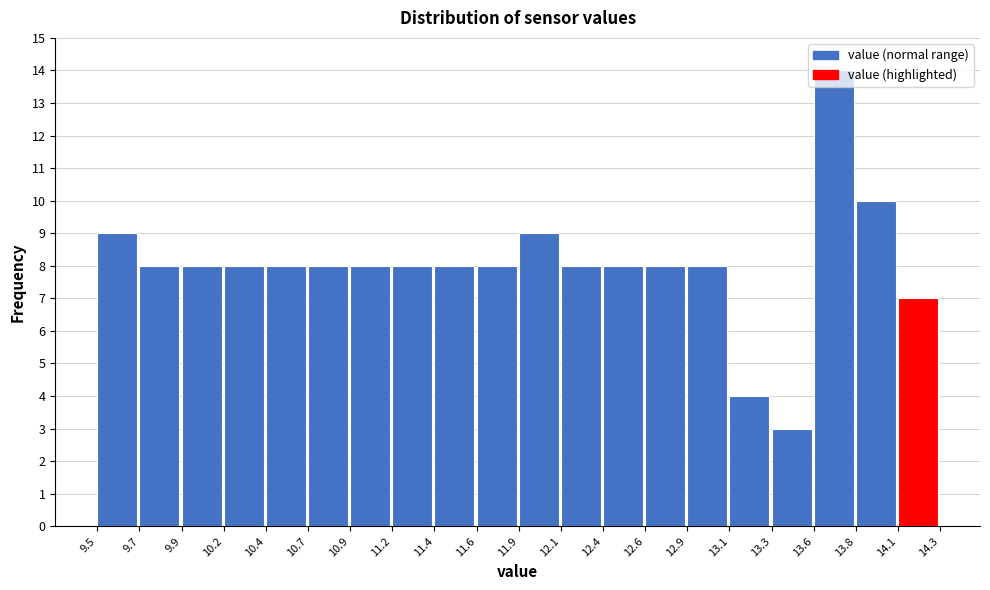

Which range on the x-axis has the tallest bar?

13.6 to 13.8